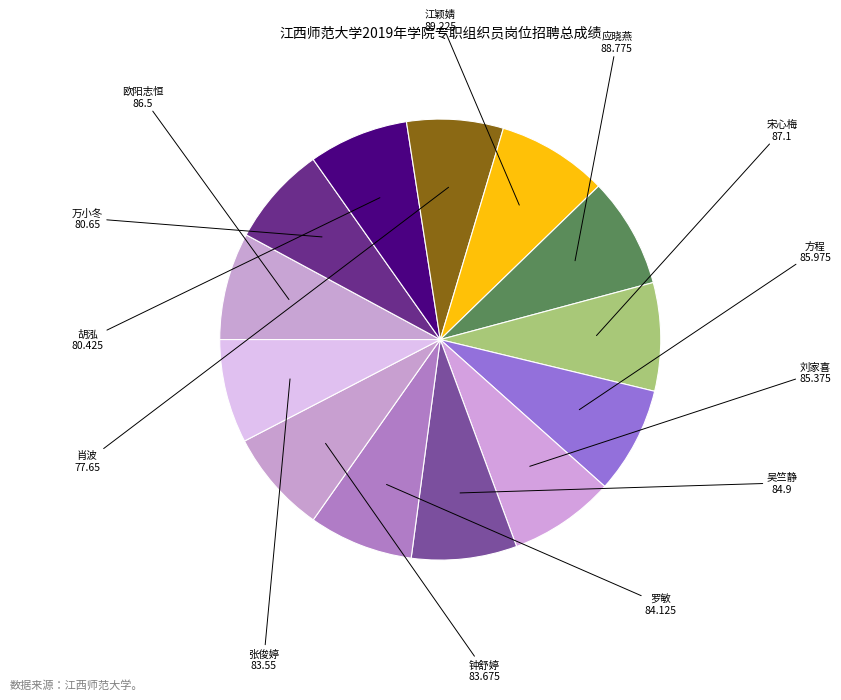

To the nearest percent, what portion does 钟舒婷 represent?

8%